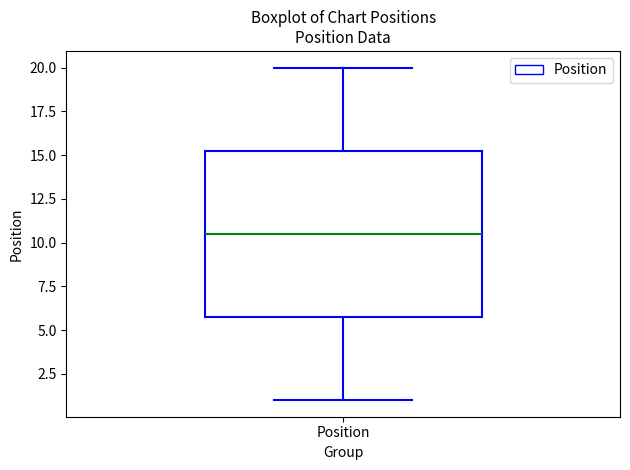

Read this box plot against the y-axis: the position of the median line, the range covered by the box, and the ends of both whiskers. The values are not printed on the chart, so give them approximately, as read against the axis.

median 10.5, box 6.0 to 15.5, whiskers 1.0 to 20.0